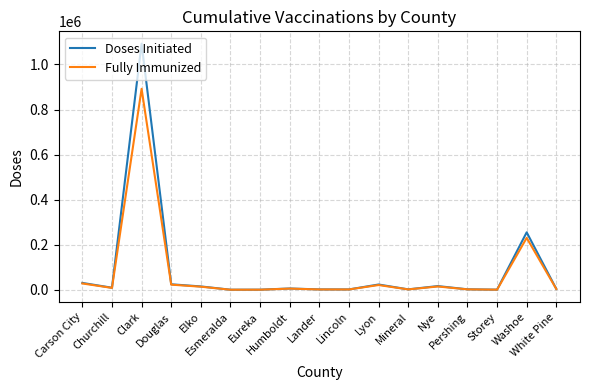

Where is Doses Initiated nearest to the value 546359?

Washoe